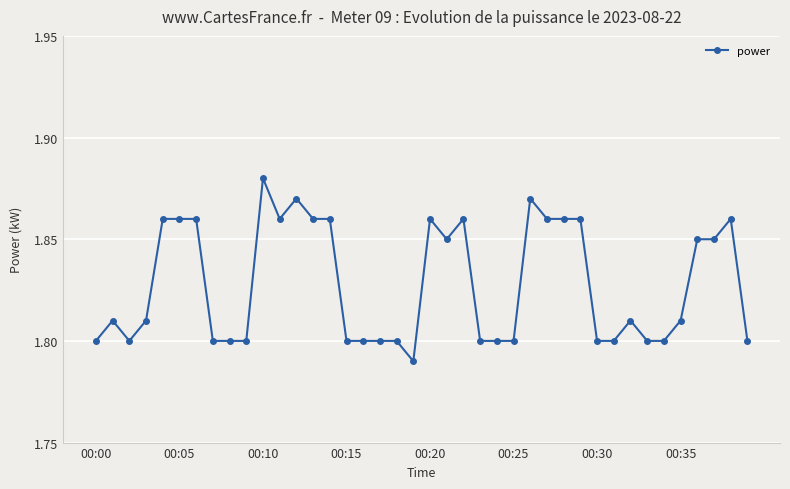

Count the values in the range 1 to 2.

40